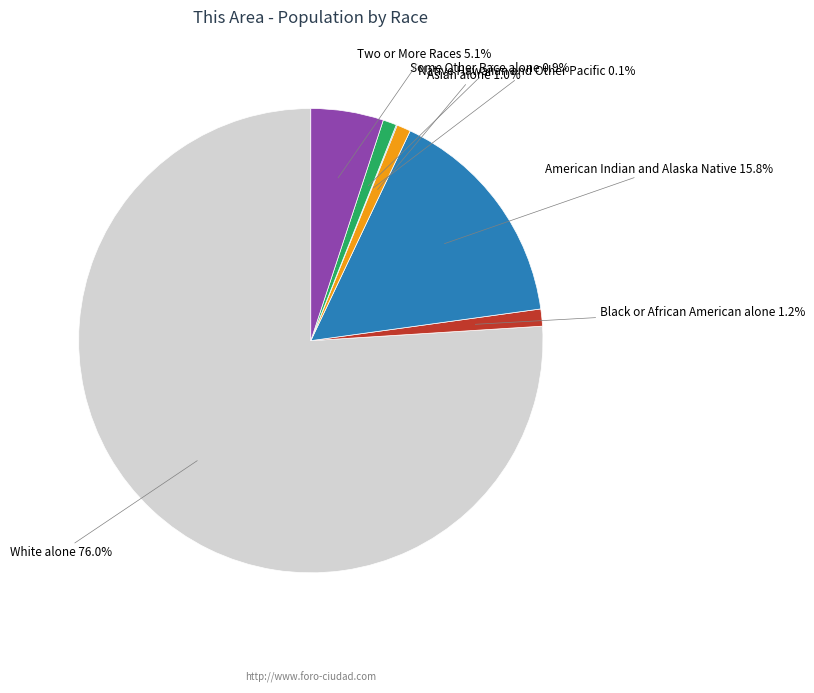

Is there a majority slice in this chart?

Yes